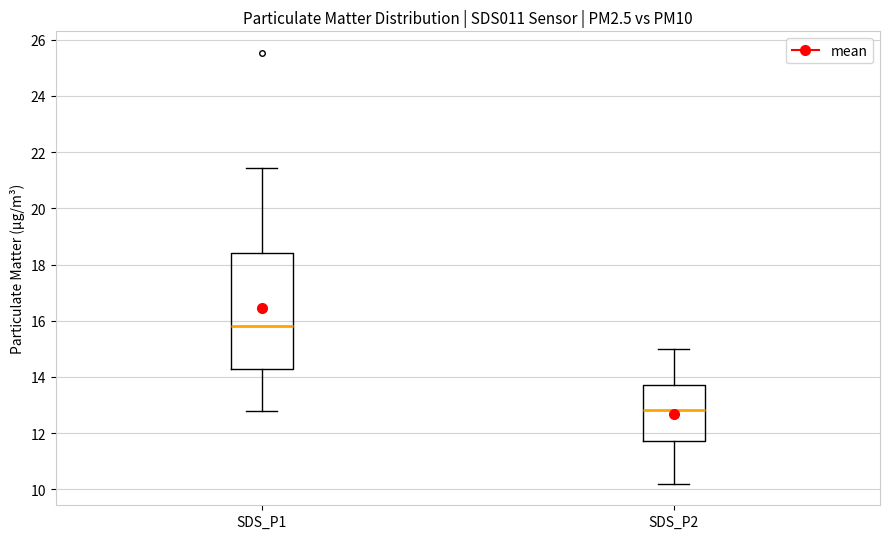

Which box is the tallest, from its lower edge to its upper edge?

SDS_P1